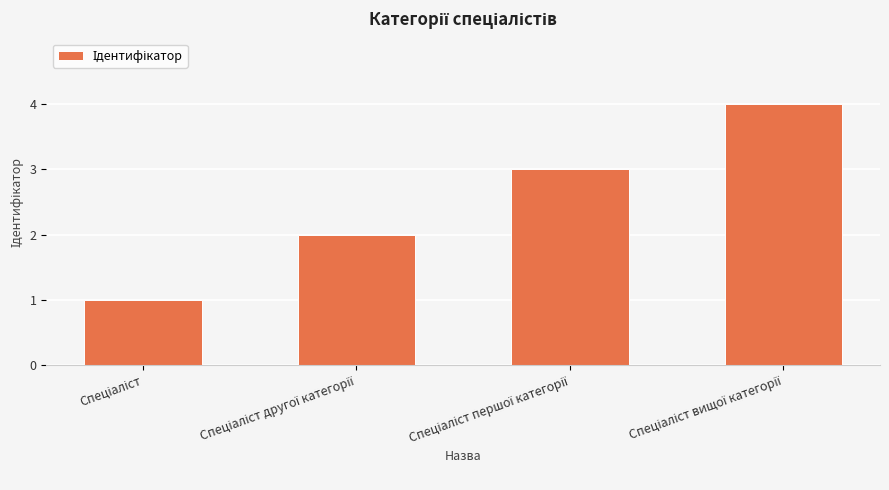

How many categories are shown in the chart?

4